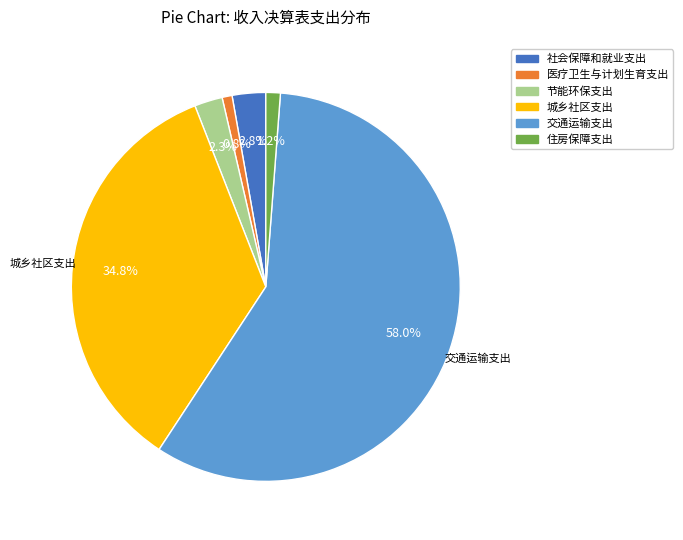

What is the largest slice in the pie chart?

交通运输支出